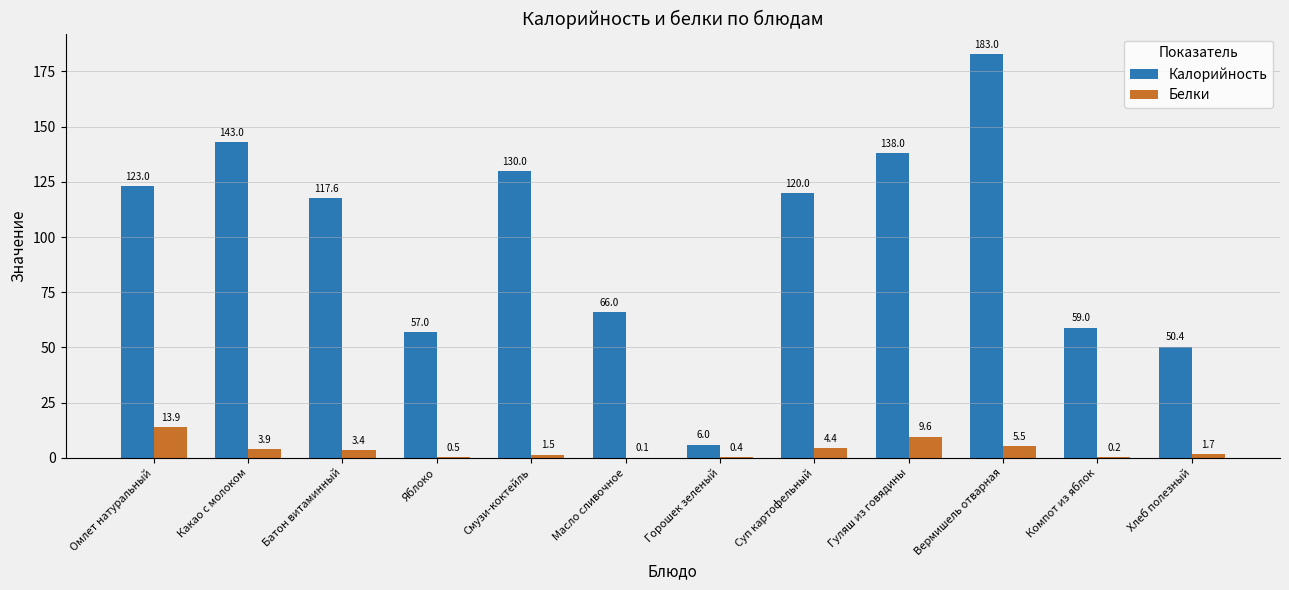

Which series has the largest range (max minus min)?

Калорийность